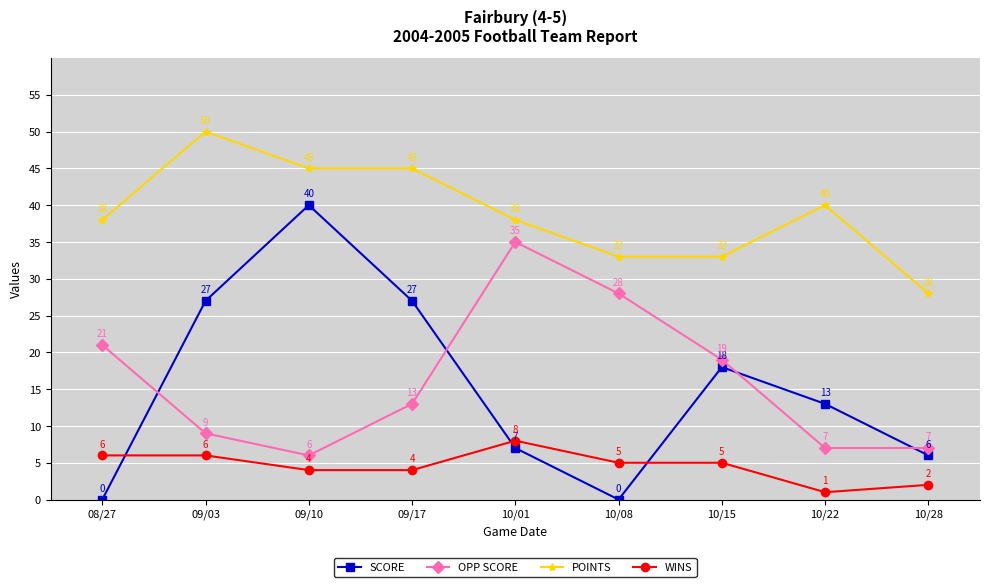

Does the chart have visible grid lines?

Yes